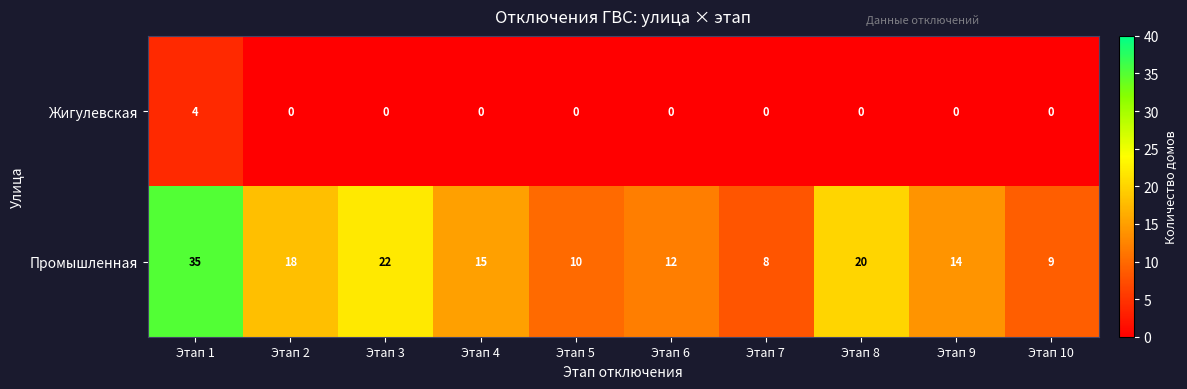

The value of Жигулевская at Этап 6 is 1. True or false?

False